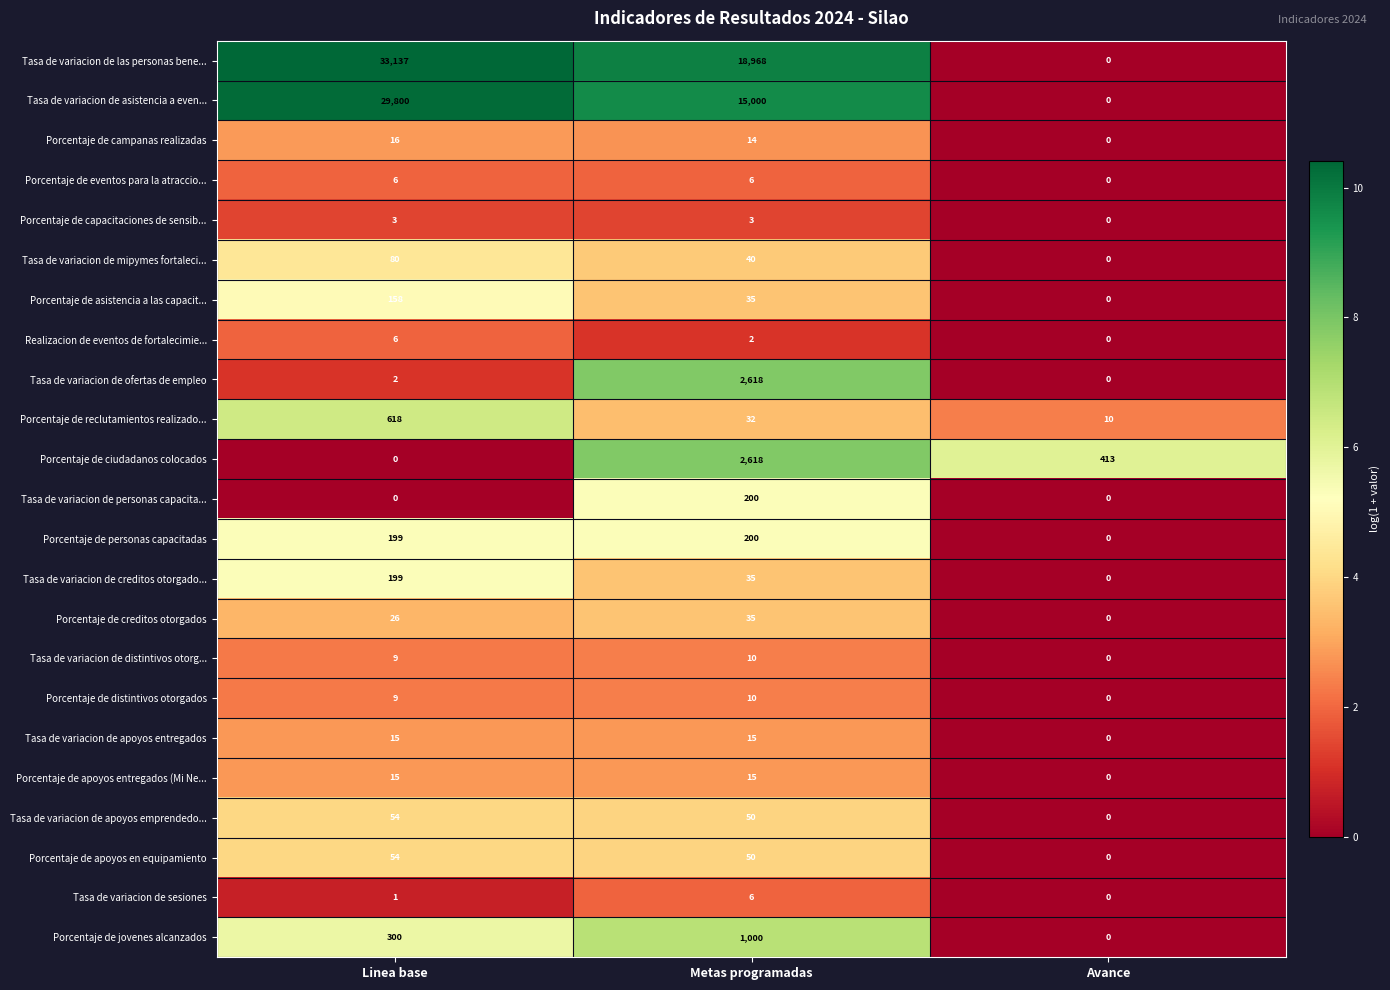

At which label is Porcentaje de campanas realizadas closest to 8?

Metas programadas